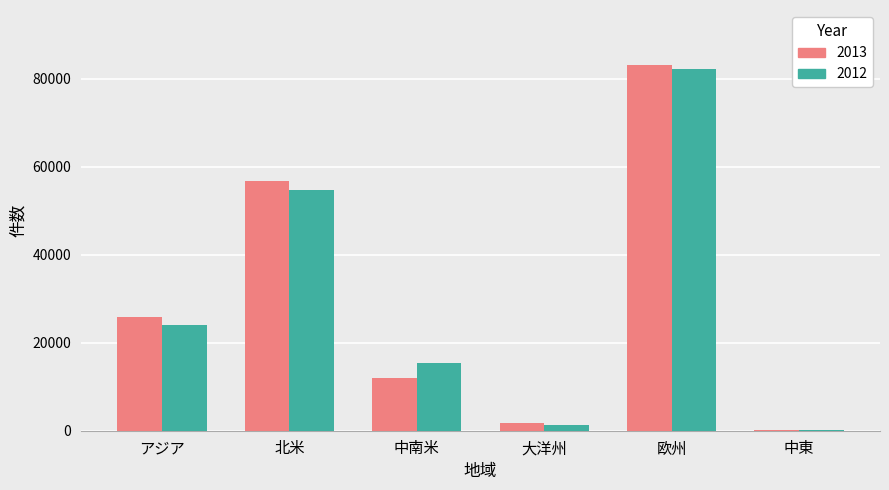

Which category has the highest value across all series?

欧州